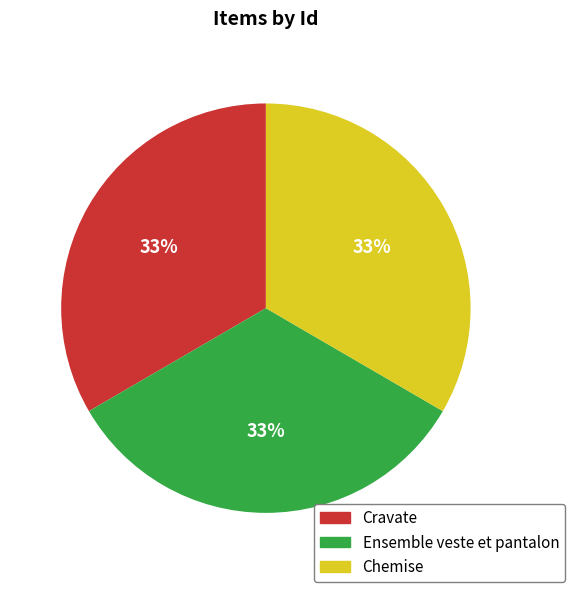

What percentage is the Chemise slice, to the nearest percent?

33%